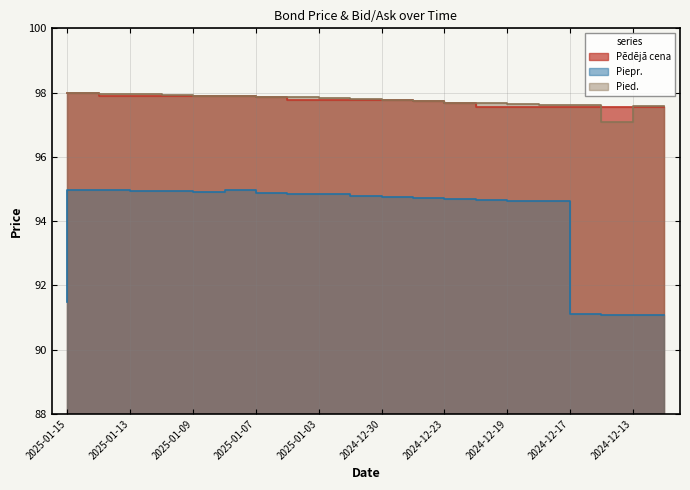

Which series ends up on top after the final intersection of Pied. and Pēdējā cena?

Pied.